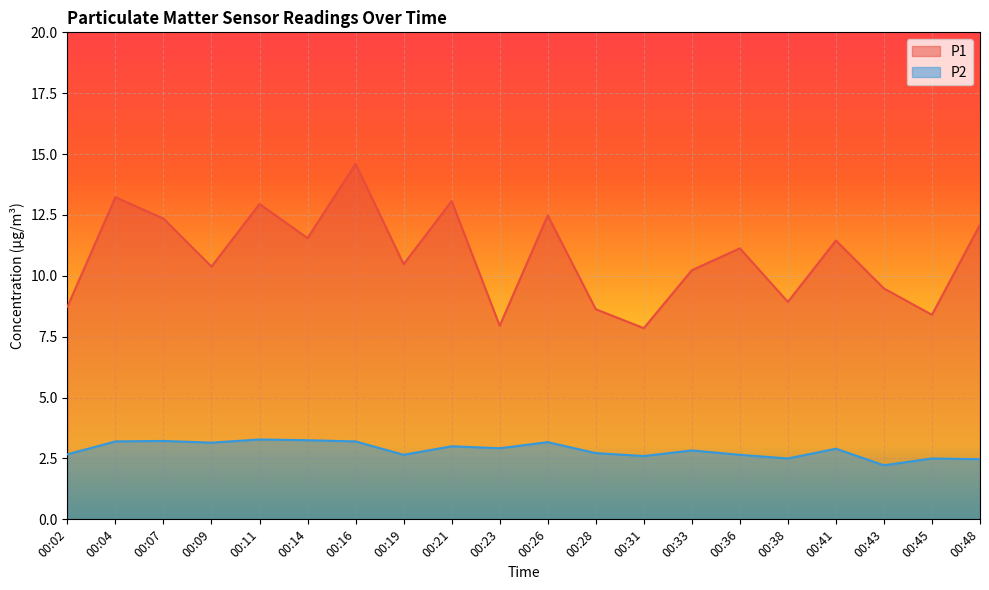

True or false: P1 and P2 intersect in this chart.

False